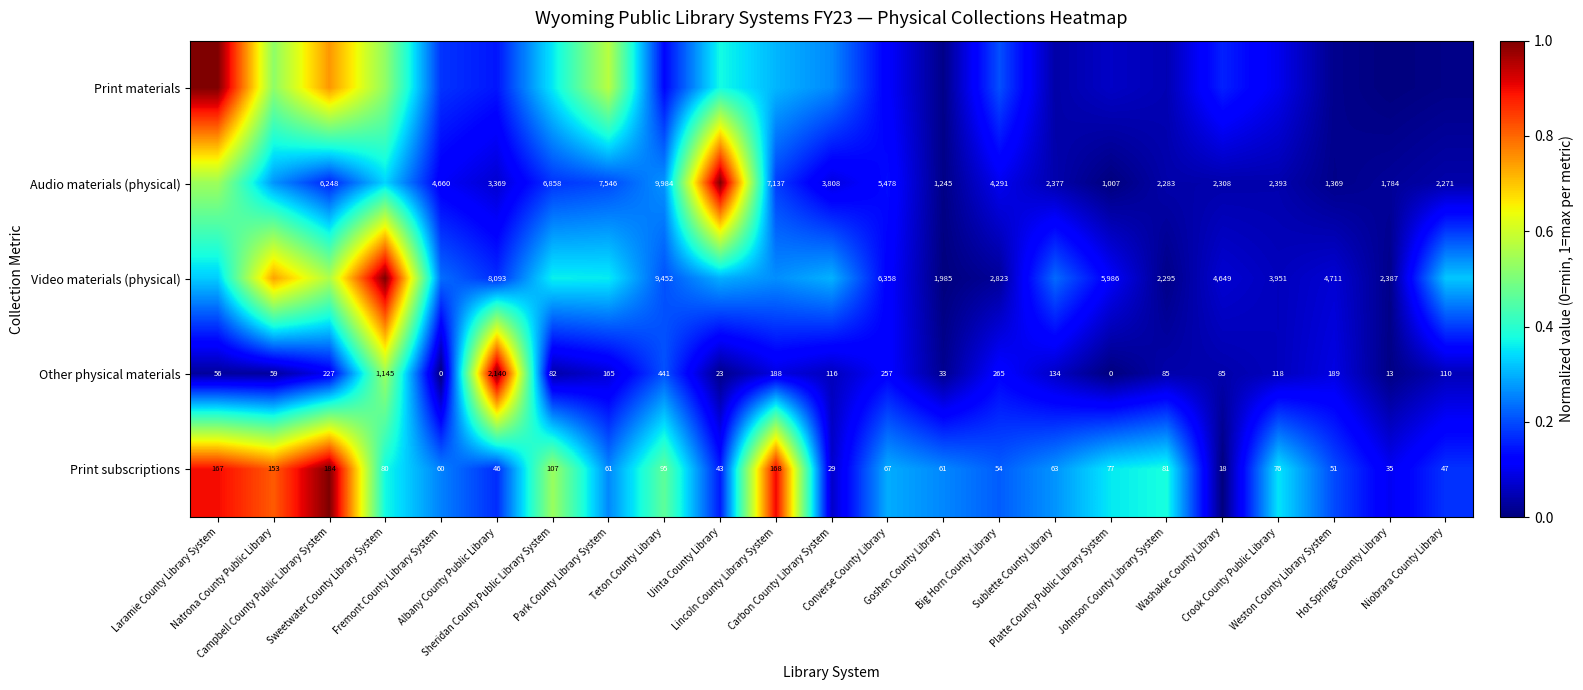

At how many categories does at least one series exceed 0?

23